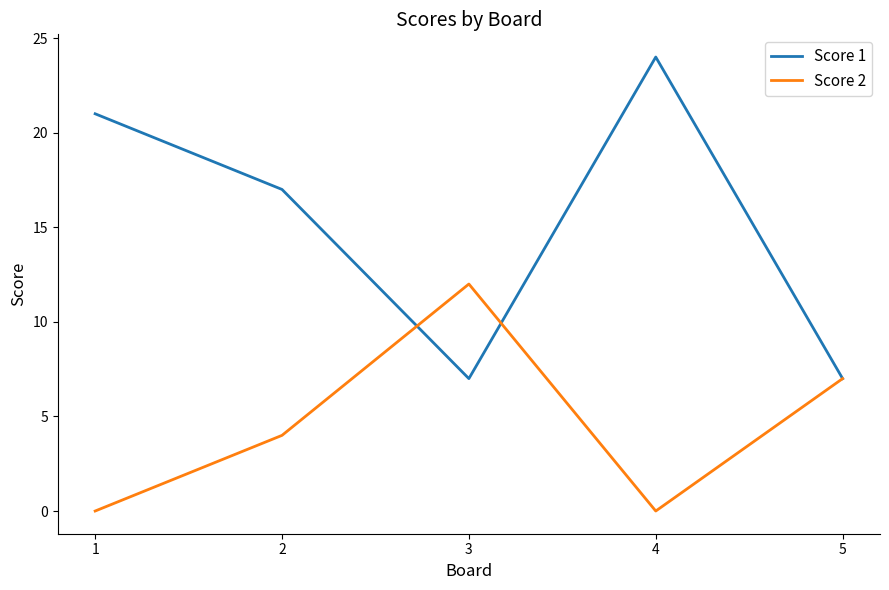

In Score 2, how many points are higher than both neighbors (excluding endpoints)?

1